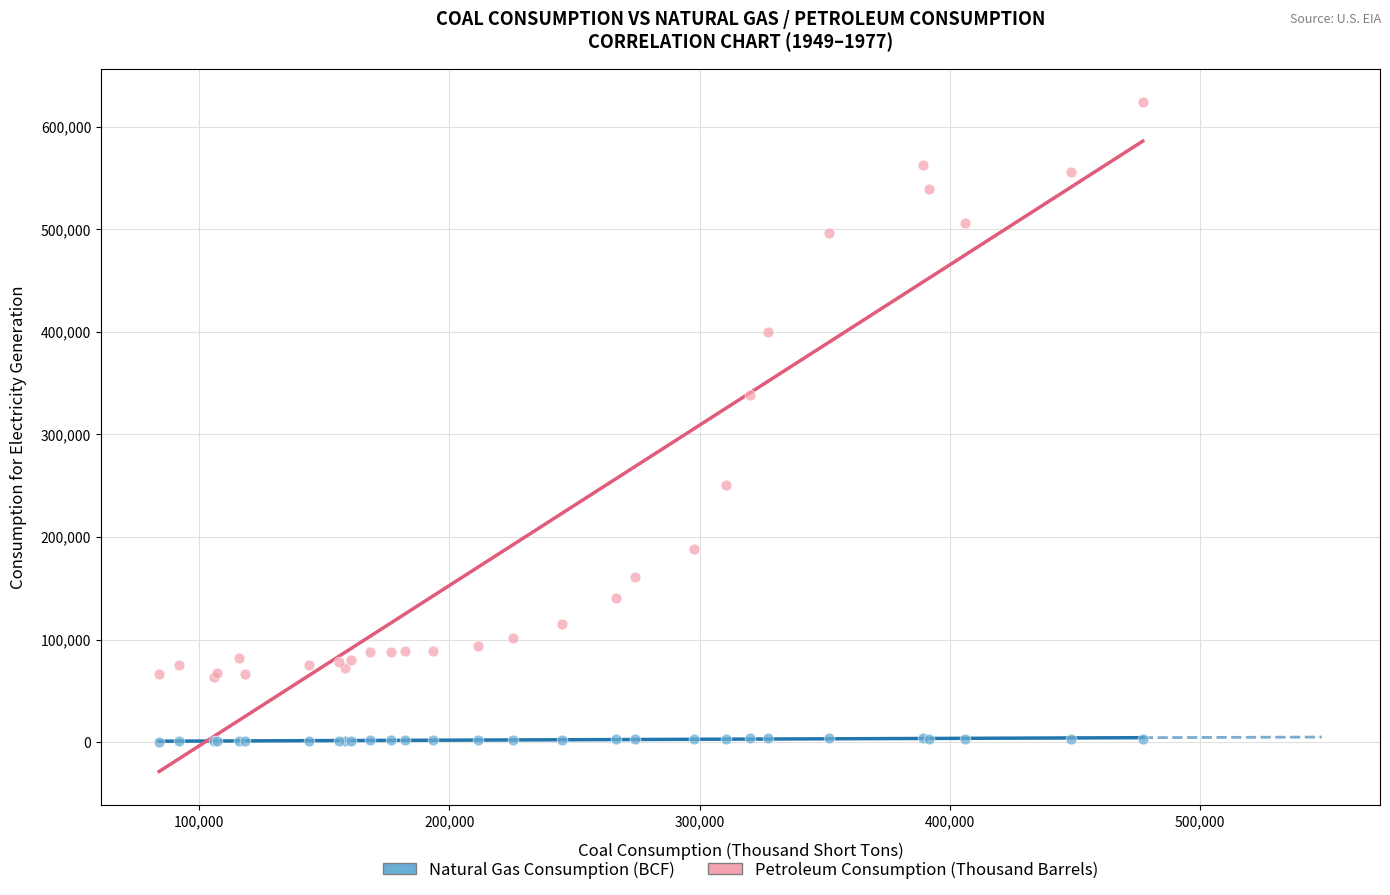

What are all the series names shown in the legend?

Natural Gas Consumption (BCF), Petroleum Consumption (Thousand Barrels)